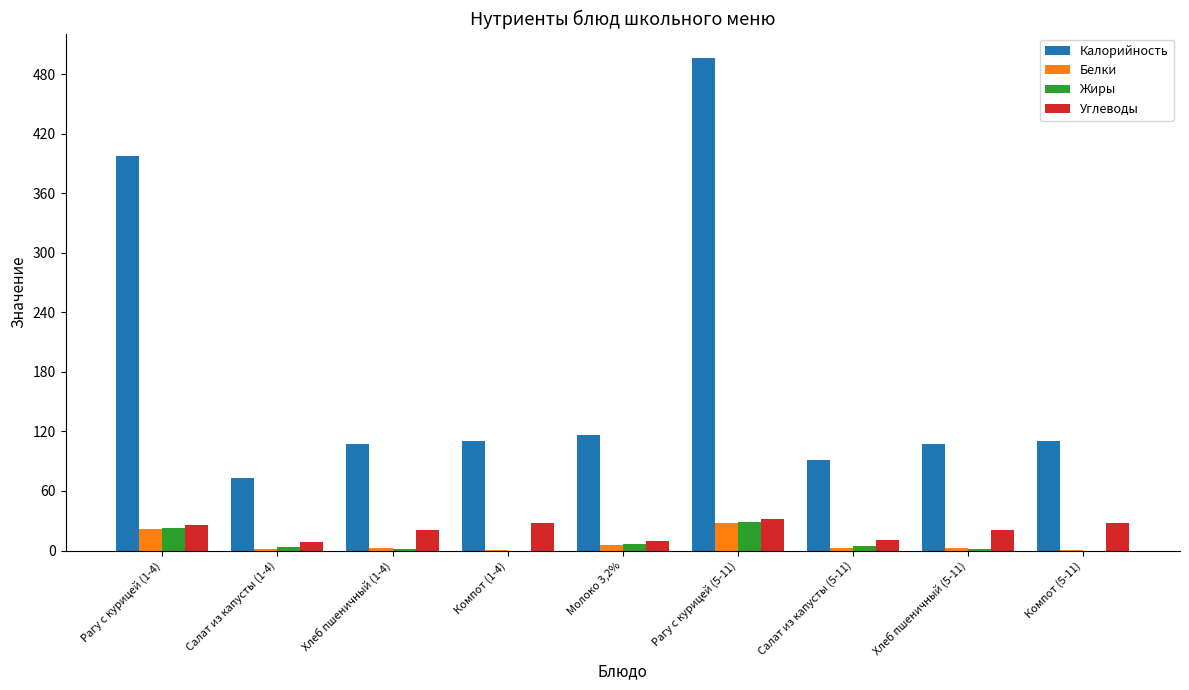

Is the value of Калорийность at Хлеб пшеничный (5-11) greater than the value of Белки at Рагу с курицей (1-4)?

Yes